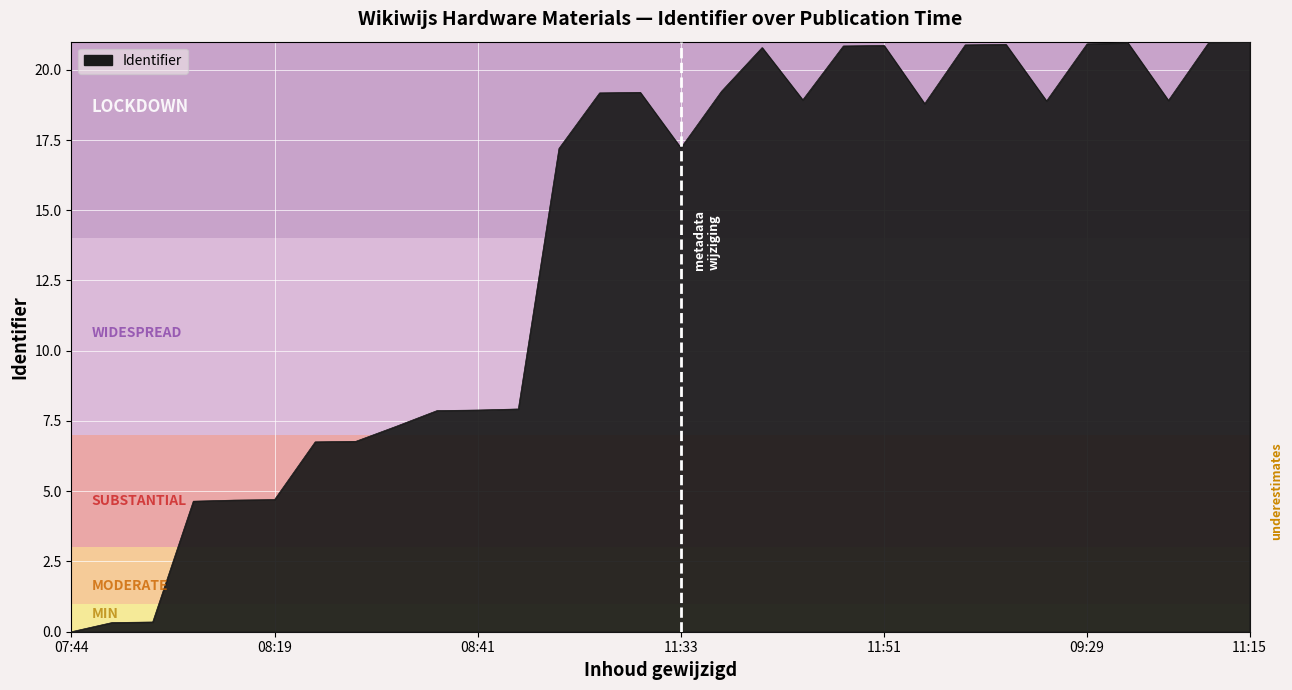

What is the difference between the maximum and minimum values?

21.0